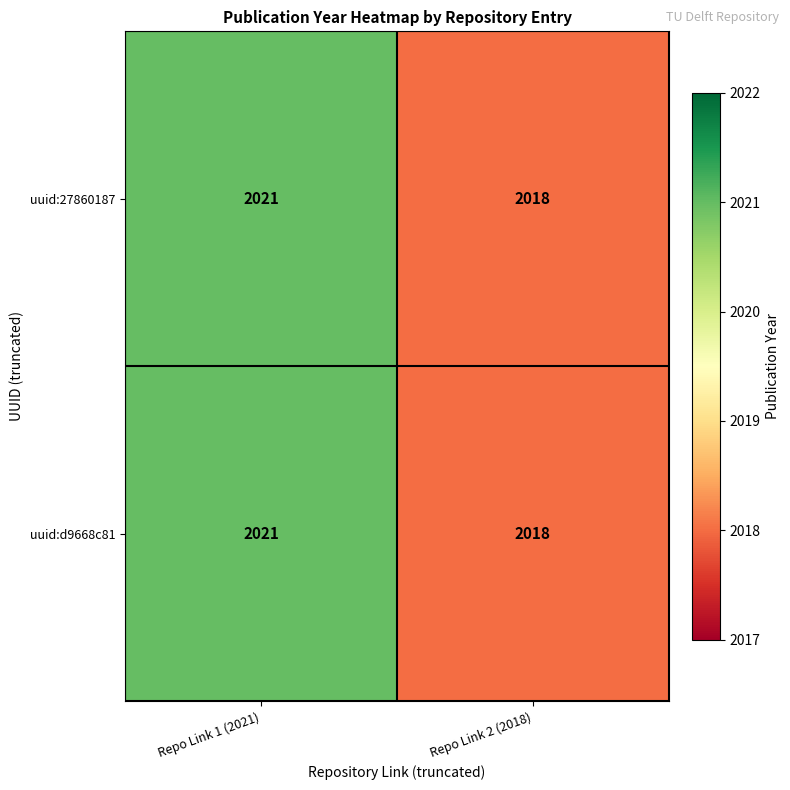

Rank the categories by uuid:d9668c81 value from highest to lowest.

Repo Link 1 (2021), Repo Link 2 (2018)